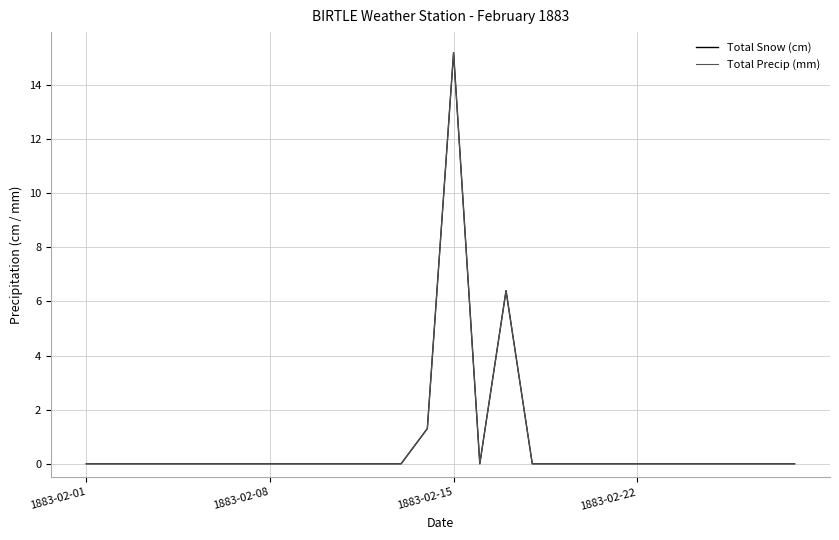

Reading right to left, list all the values displayed in this chart.

Total Snow (cm): 0.0	0.0	0.0	0.0	0.0	0.0	0.0	0.0	0.0	0.0	0.0	6.4	0.0	15.2	1.3	0.0	0.0	0.0	0.0	0.0	0.0	0.0	0.0	0.0	0.0	0.0	0.0	0.0
Total Precip (mm): 0.0	0.0	0.0	0.0	0.0	0.0	0.0	0.0	0.0	0.0	0.0	6.4	0.0	15.2	1.3	0.0	0.0	0.0	0.0	0.0	0.0	0.0	0.0	0.0	0.0	0.0	0.0	0.0